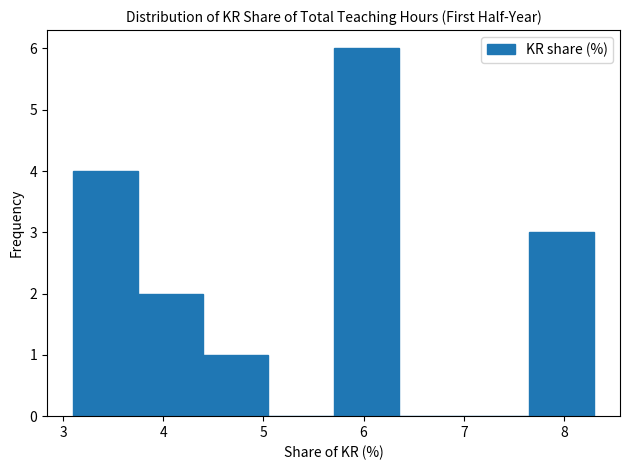

How tall is the bar that spans 3.10 to 3.75 on the x-axis? Neither the bar edges nor the heights are printed on the chart, so give them approximately, as read against the axes.

4